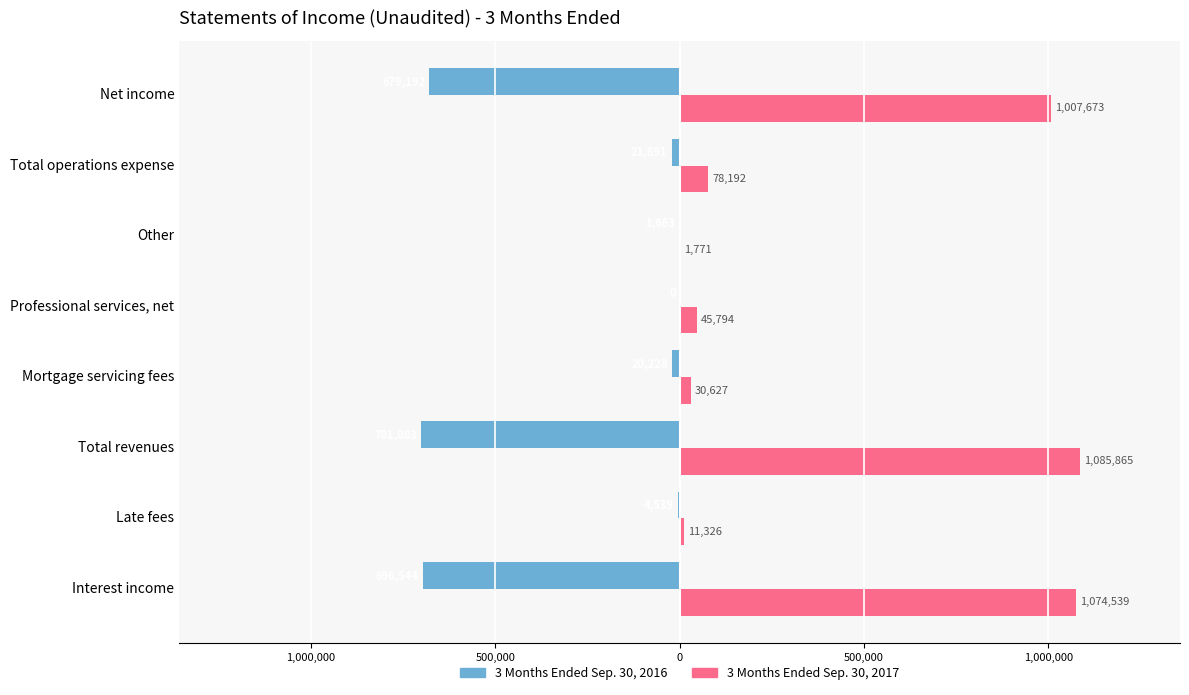

What are all the series names shown in the legend?

3 Months Ended Sep. 30, 2016, 3 Months Ended Sep. 30, 2017